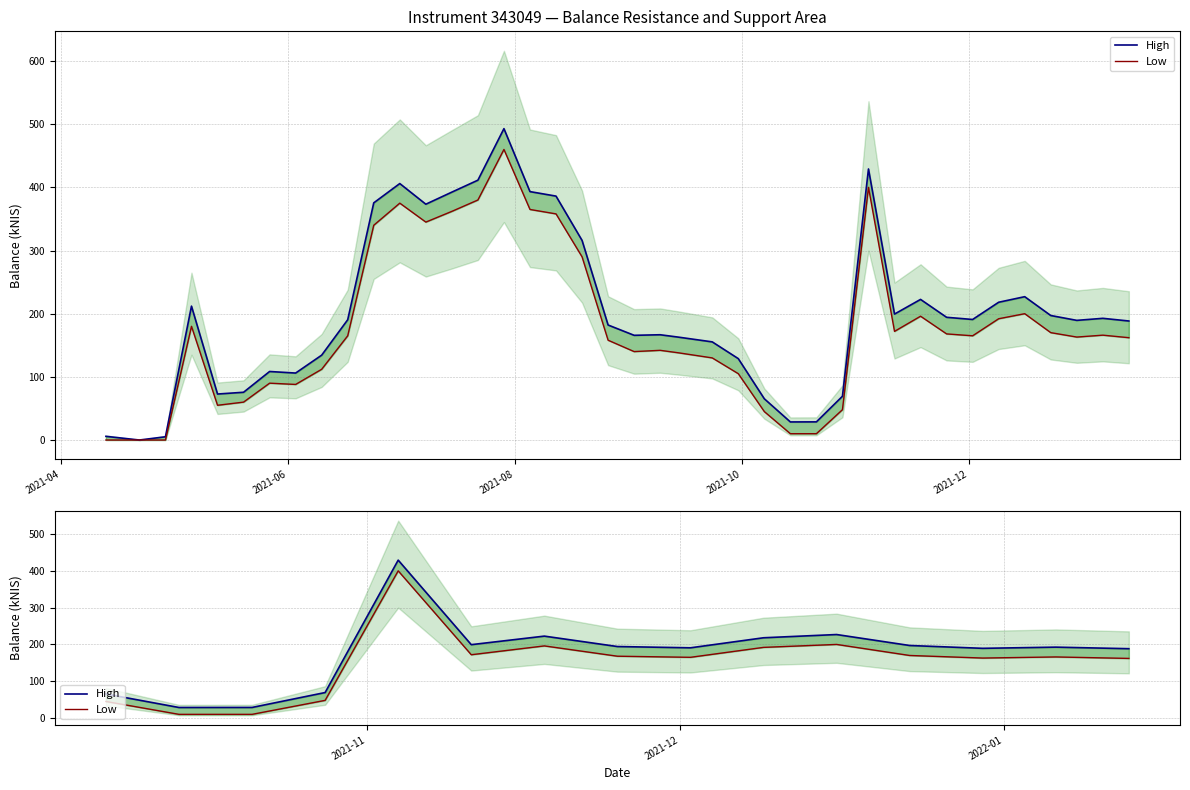

What are all the series names shown in the legend?

High, Low